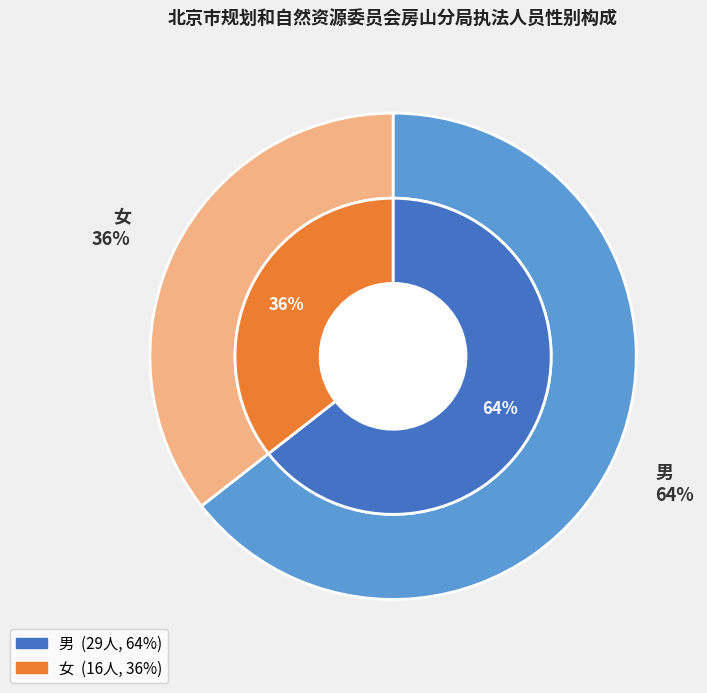

What percentage is the 男 slice, to the nearest percent?

64%